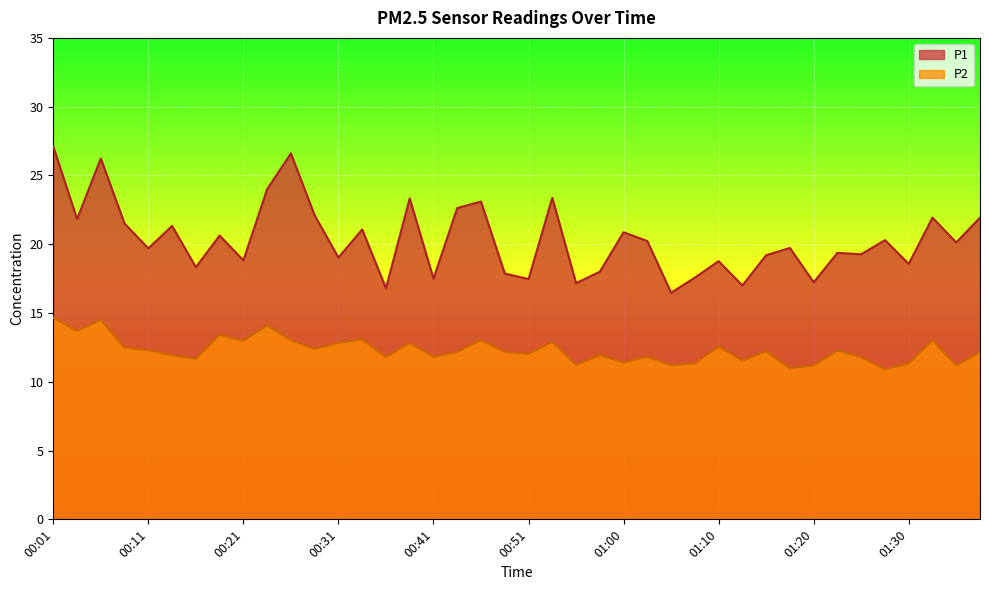

What is the sum of all P2 values?

491.9